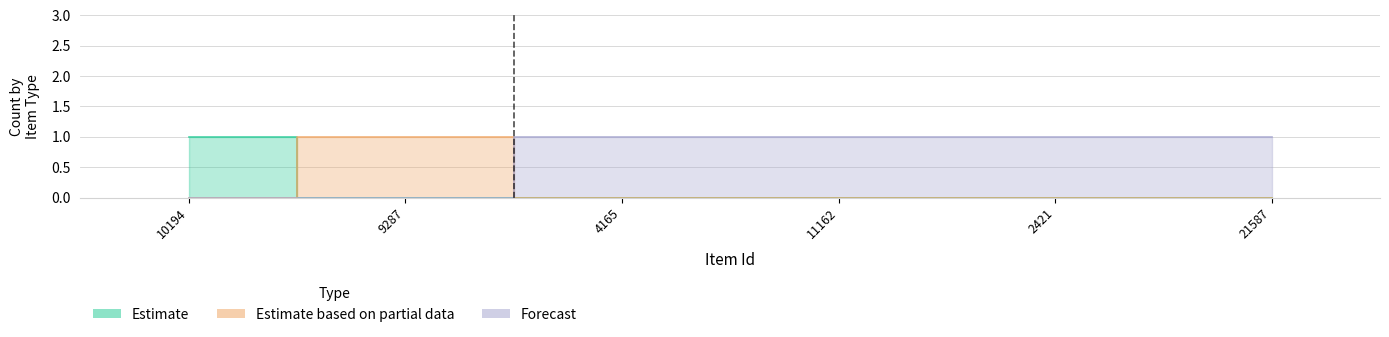

Which has a higher value, 9287 or 10194?

10194